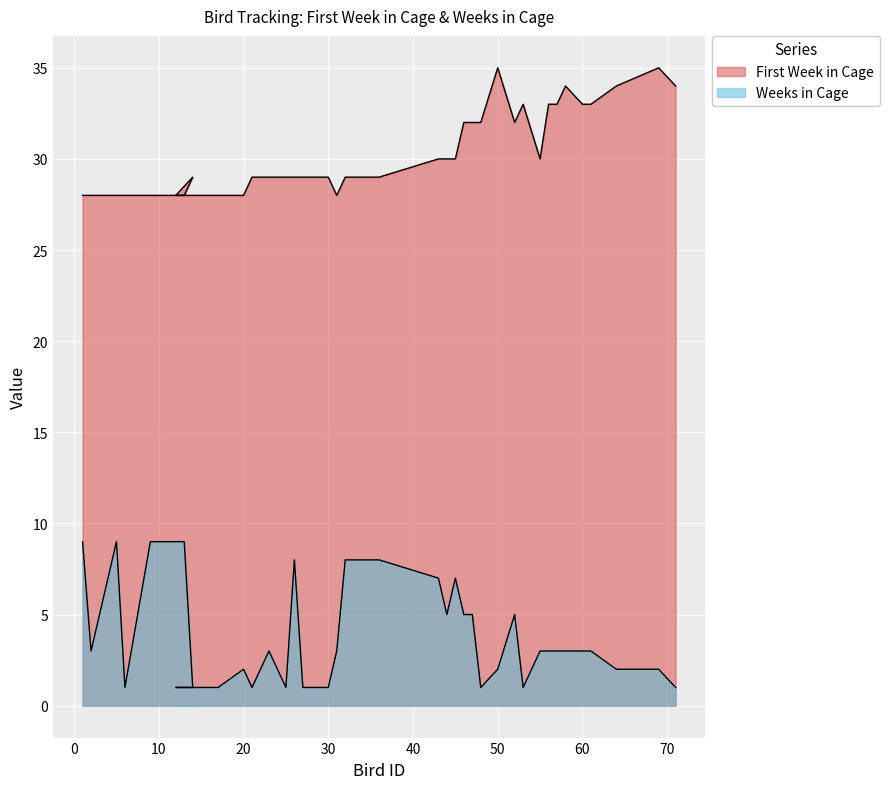

How many lines are shown in the chart?

2